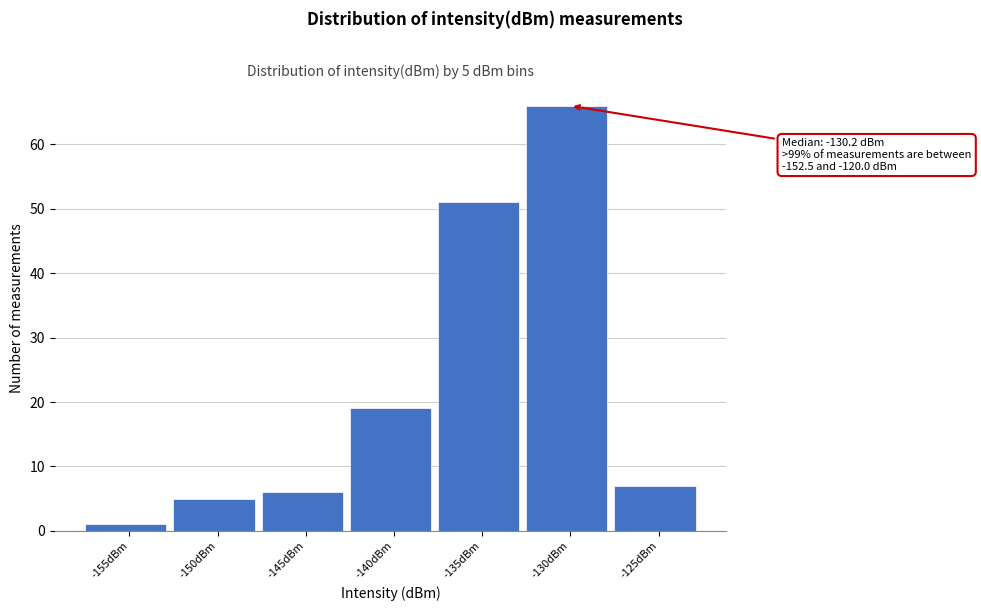

Reading right to left, list all the values displayed in this chart.

7	66	51	19	6	5	1